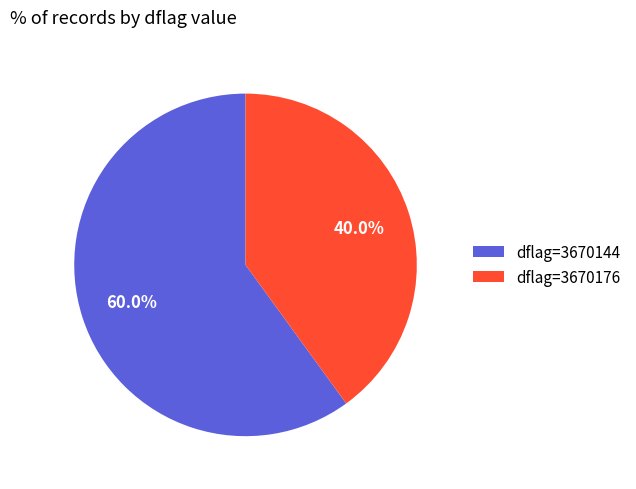

What is the smallest slice in the pie chart?

dflag=3670176